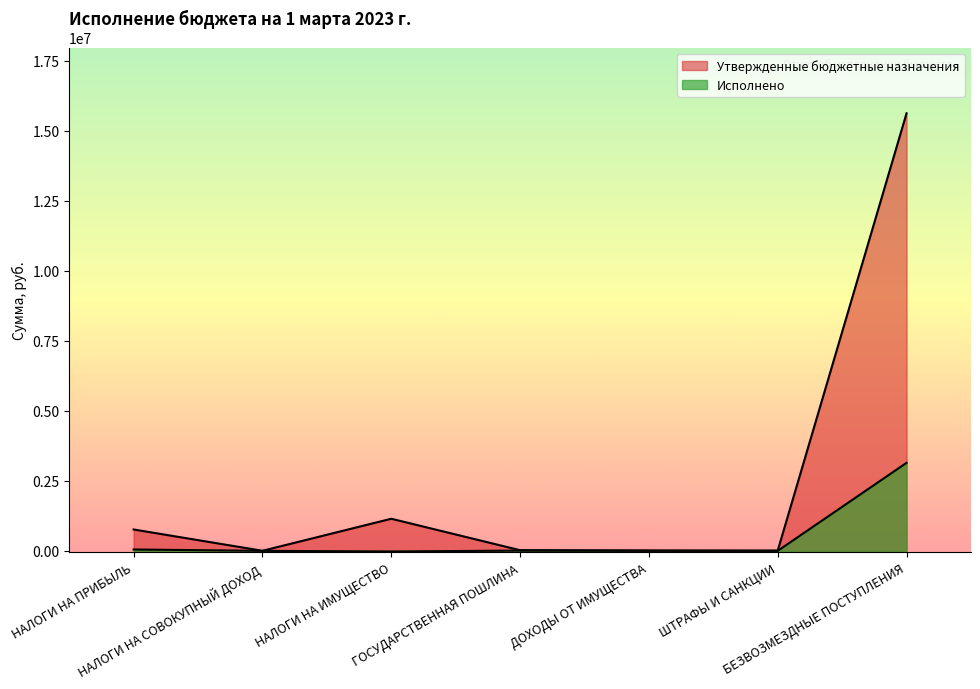

Which series has the widest spread of values?

Утвержденные бюджетные назначения